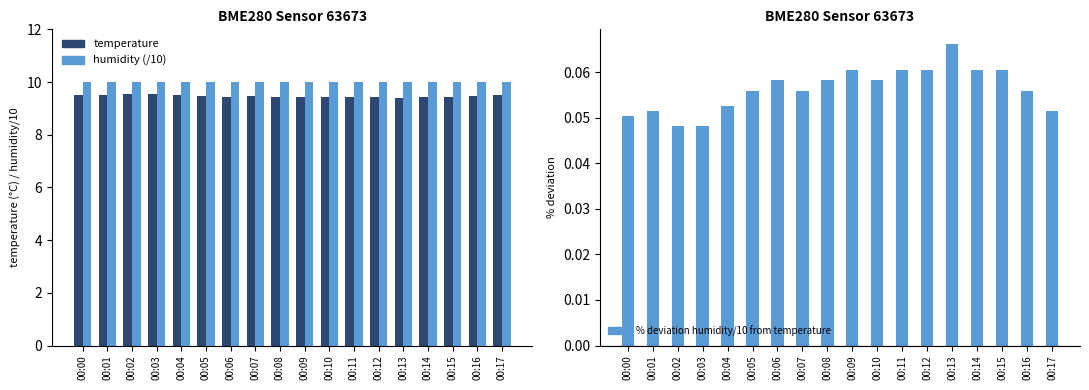

Rank the series at 00:10 from highest to lowest value.

humidity (/10), temperature, % deviation humidity/10 from temperature